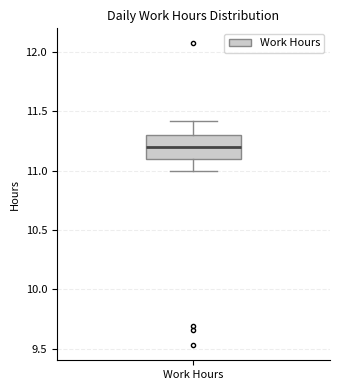

Where does the median line of the box for Work Hours sit on the y-axis? The values are not printed on the chart, so give them approximately, as read against the axis.

11.2